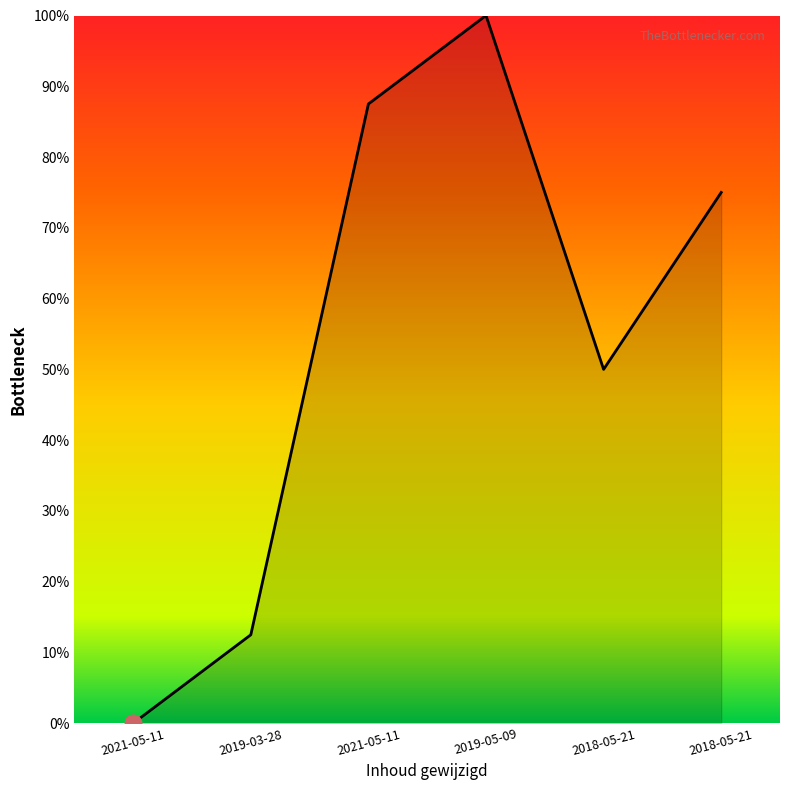

How many positive values are there?

5